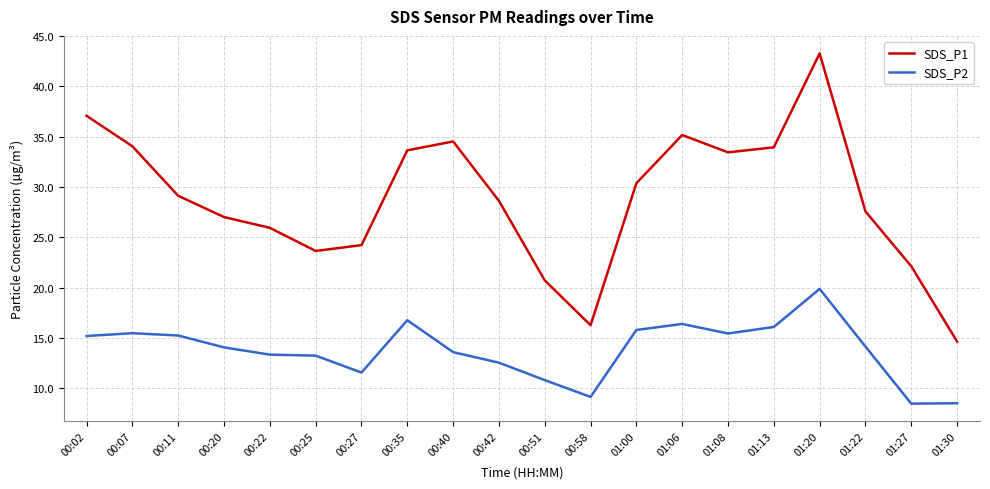

How many interior local valleys does the SDS_P1 series have?

3